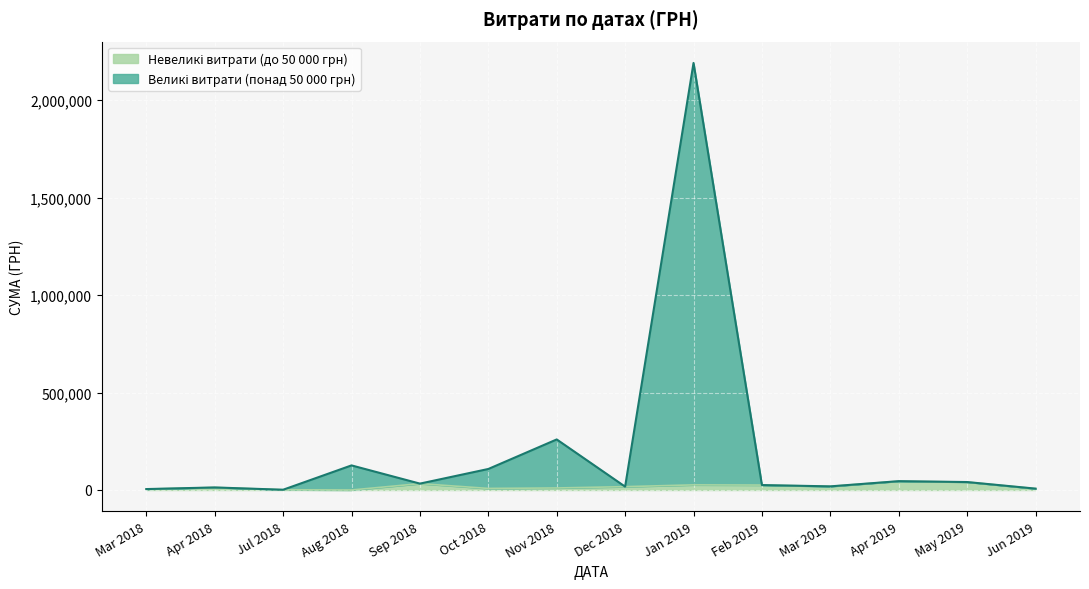

At which category is the sum across all series the highest?

Jan 2019